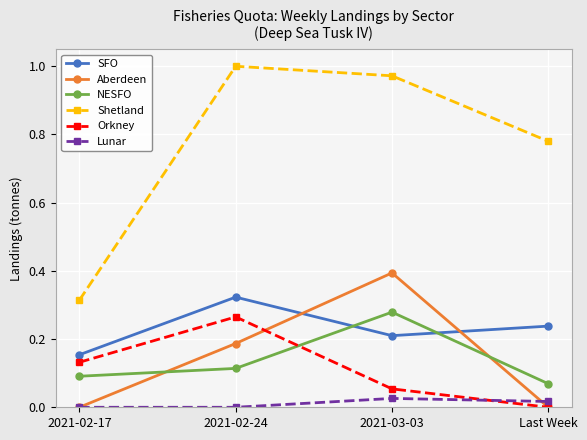

List the labels in order of SFO value, smallest first.

2021-02-17, 2021-03-03, Last Week, 2021-02-24